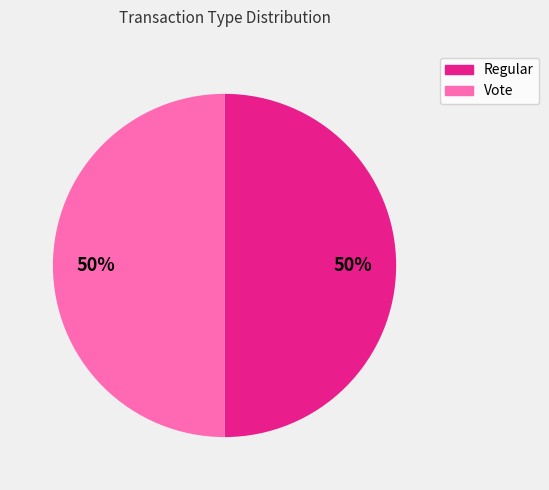

What percentage is the Vote slice, to the nearest percent?

50%